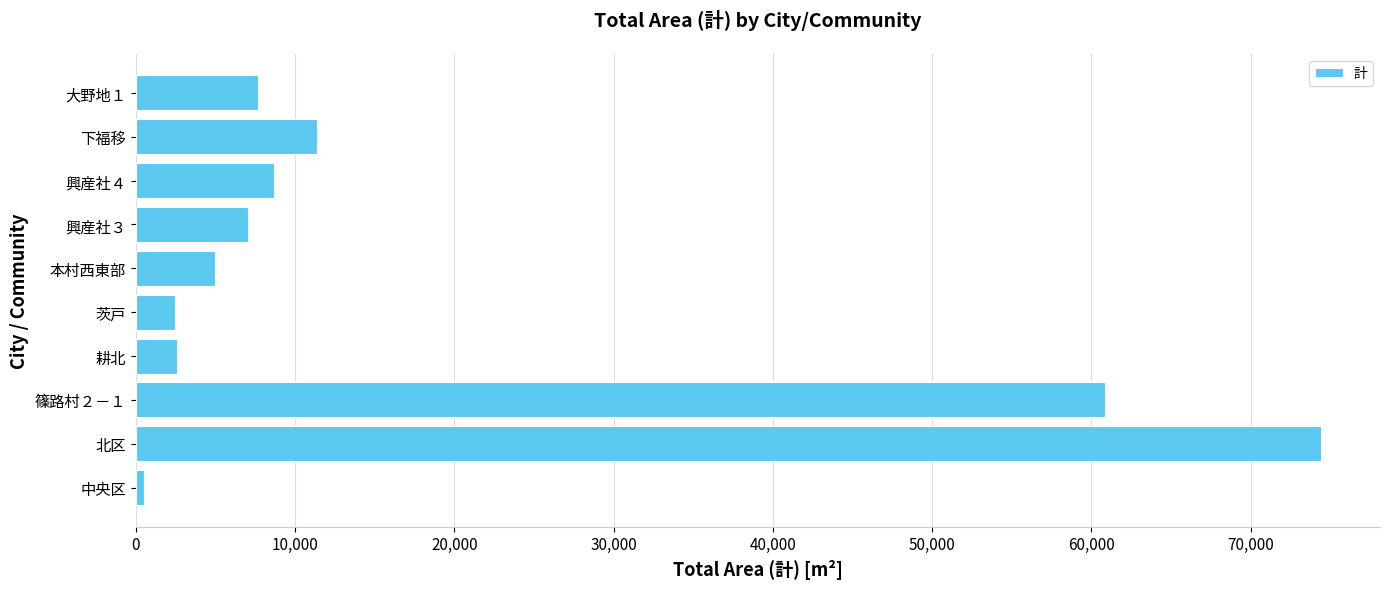

Is it true that the value at 興産社３ is 7067?

True